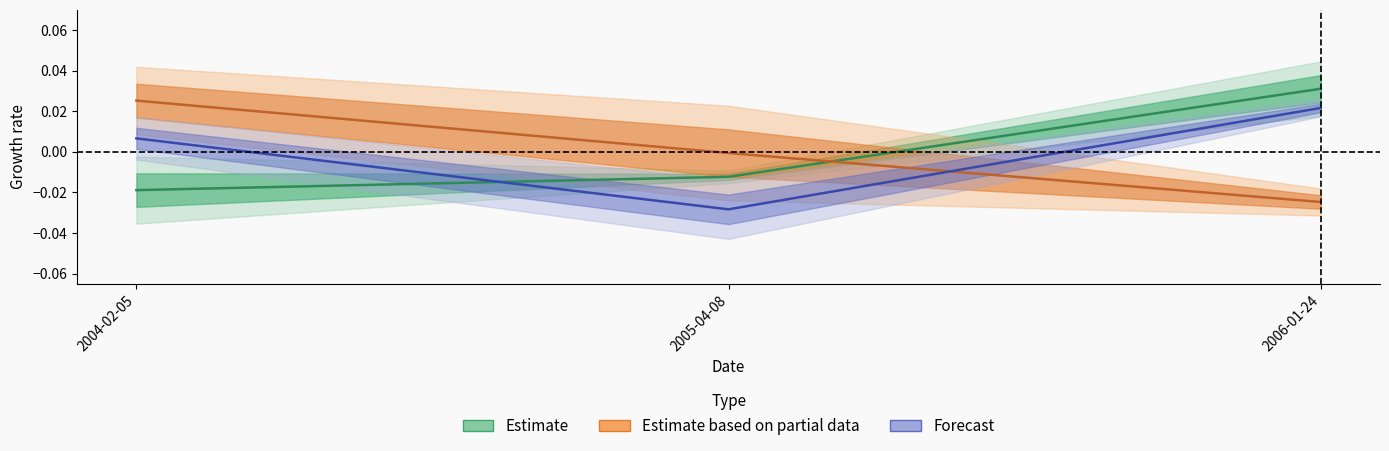

The value of retd63 at 2005-04-08 is -0.0. True or false?

True